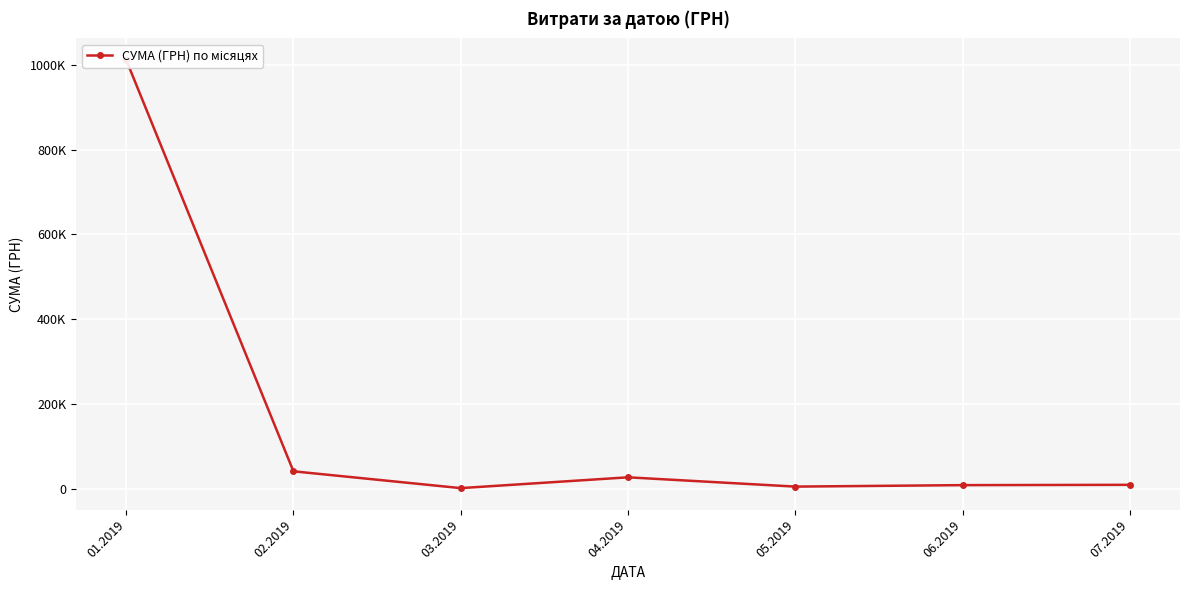

What is the label of the 5th point from the left?

05.2019